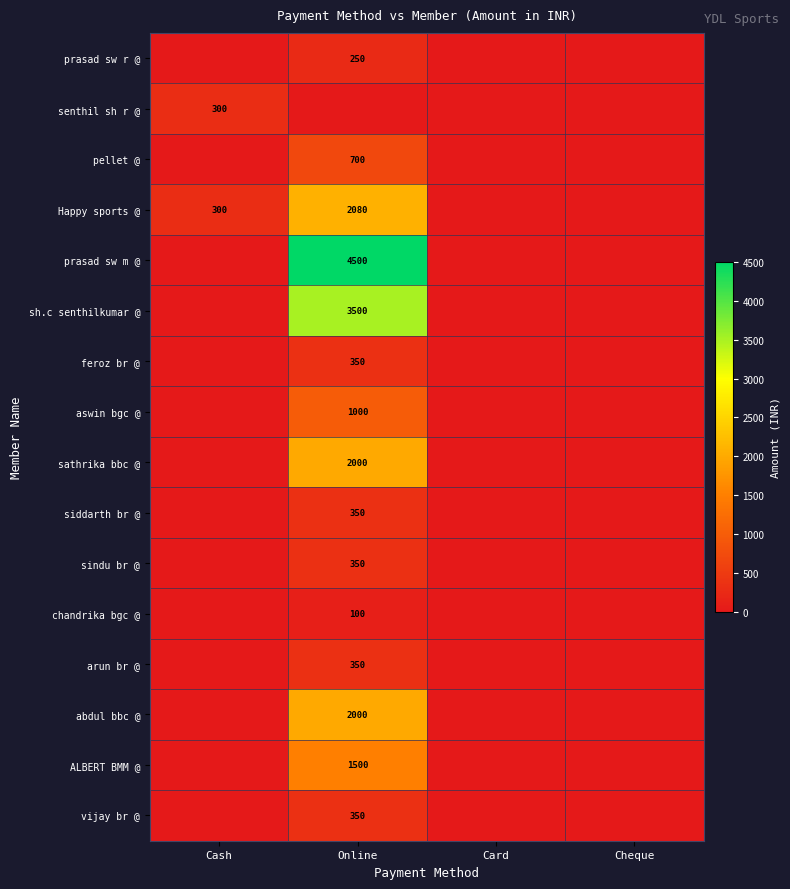

The siddarth br @ series shows 619 at Online. True or false?

False